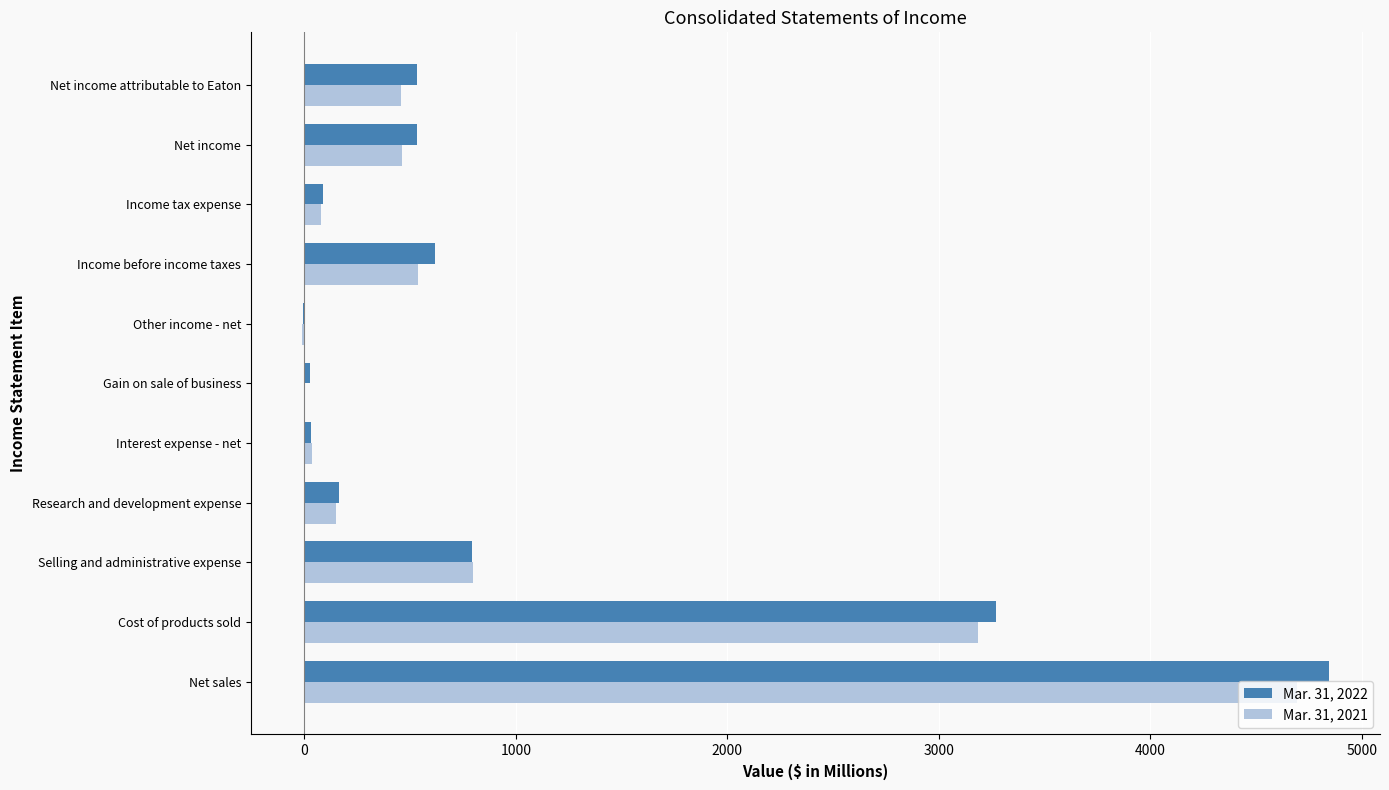

What is the average value of the Mar. 31, 2021 series?

944